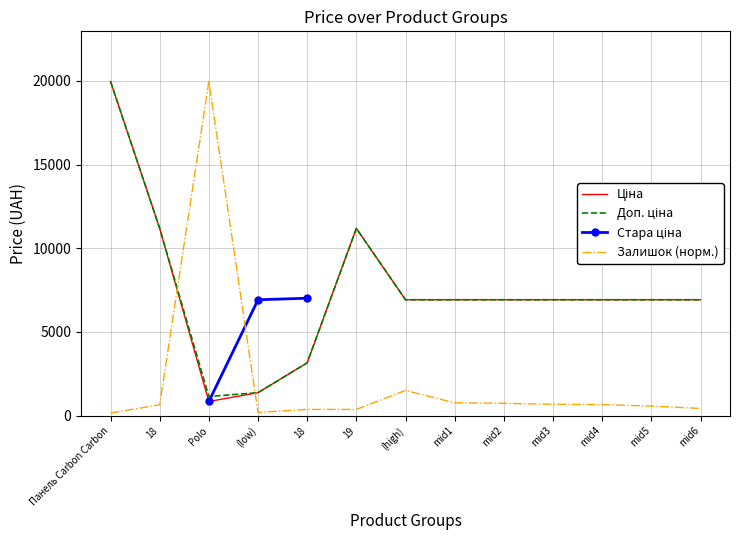

Which series has the largest range (max minus min)?

Залишок (норм.)